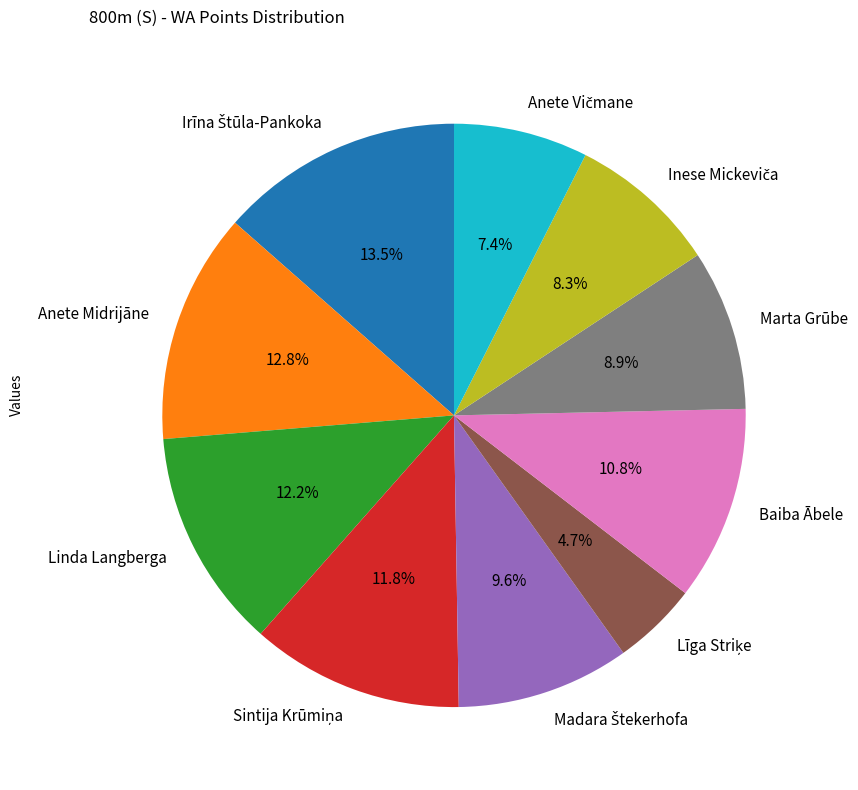

Is Marta Grūbe the majority of the pie?

No